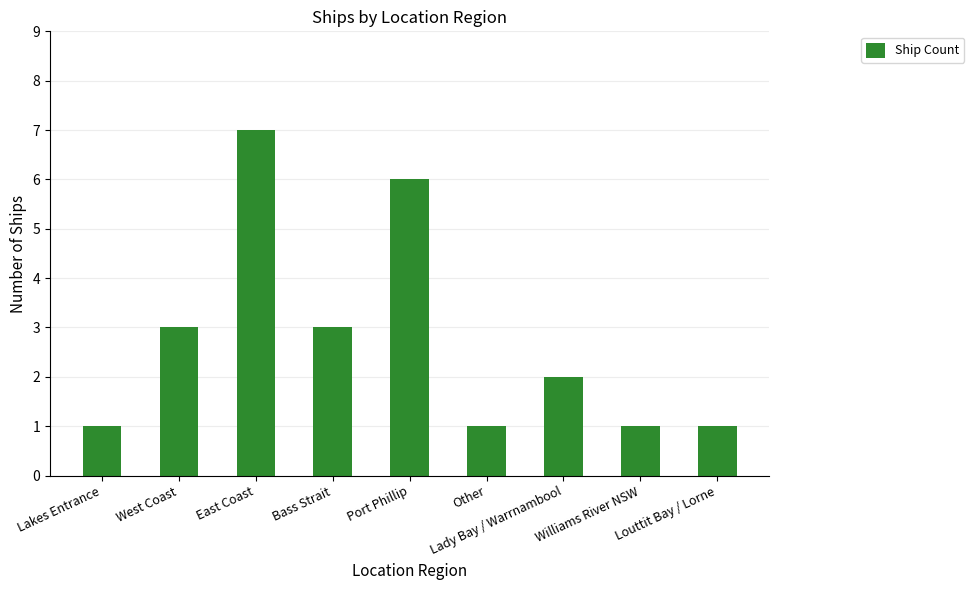

What is the average value?

3